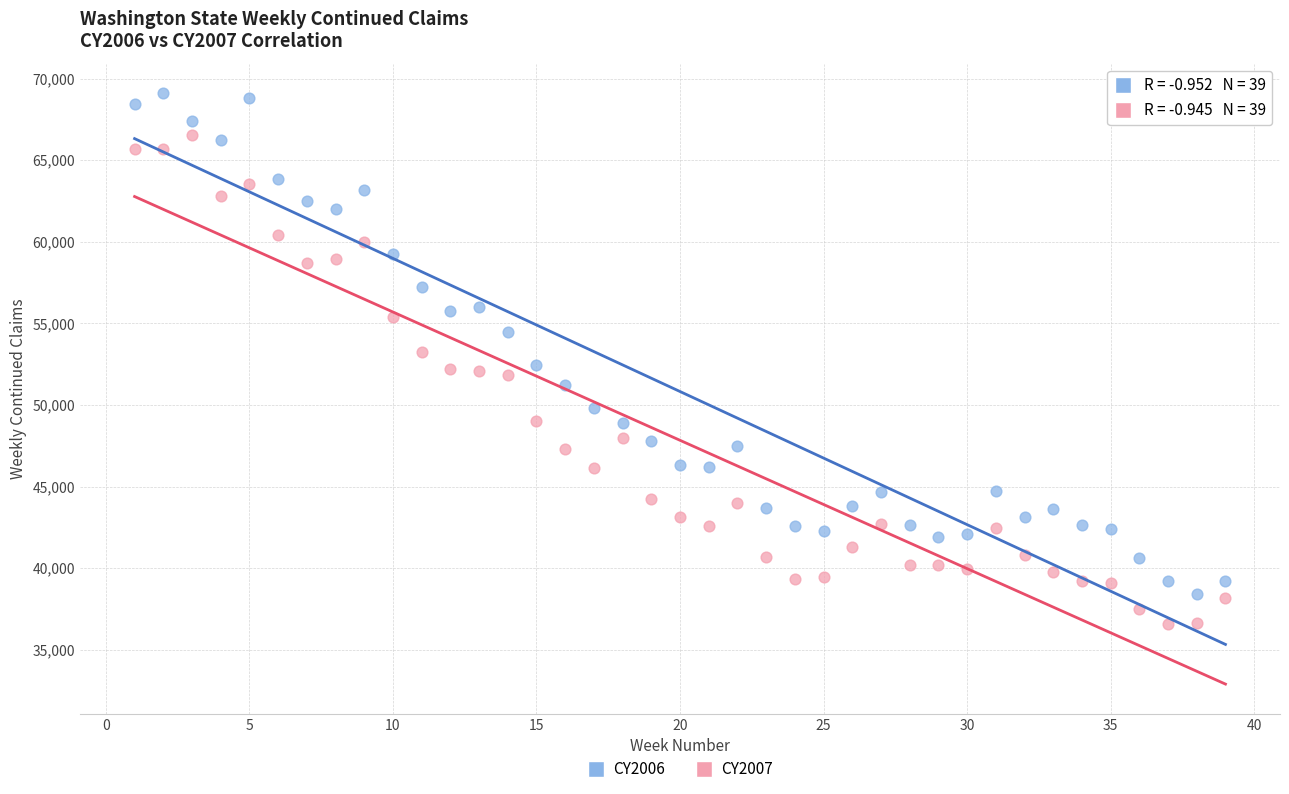

Which series contains the lowest Y value?

CY2007